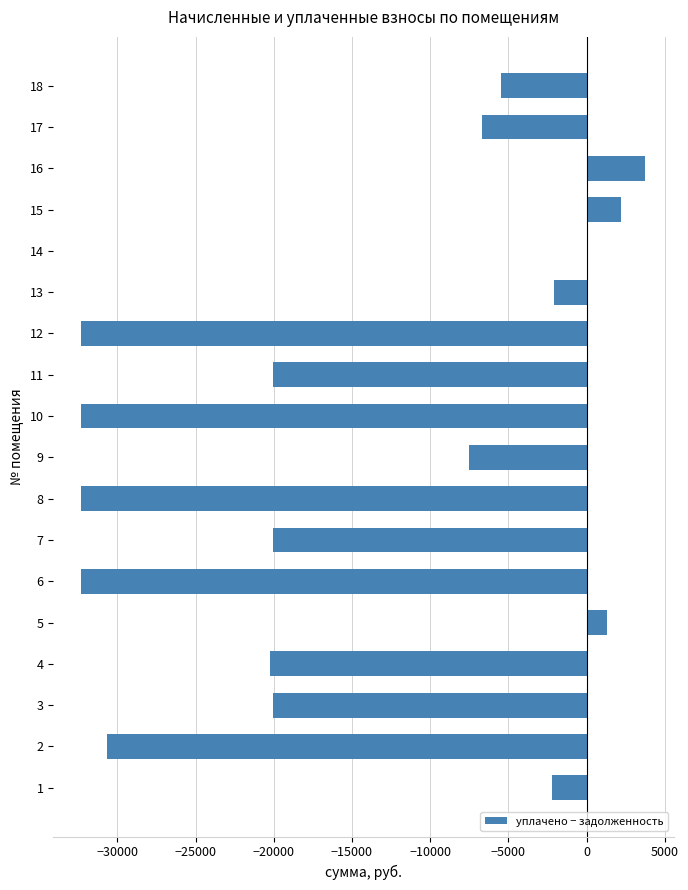

What is the sum of all values?

-256891.4